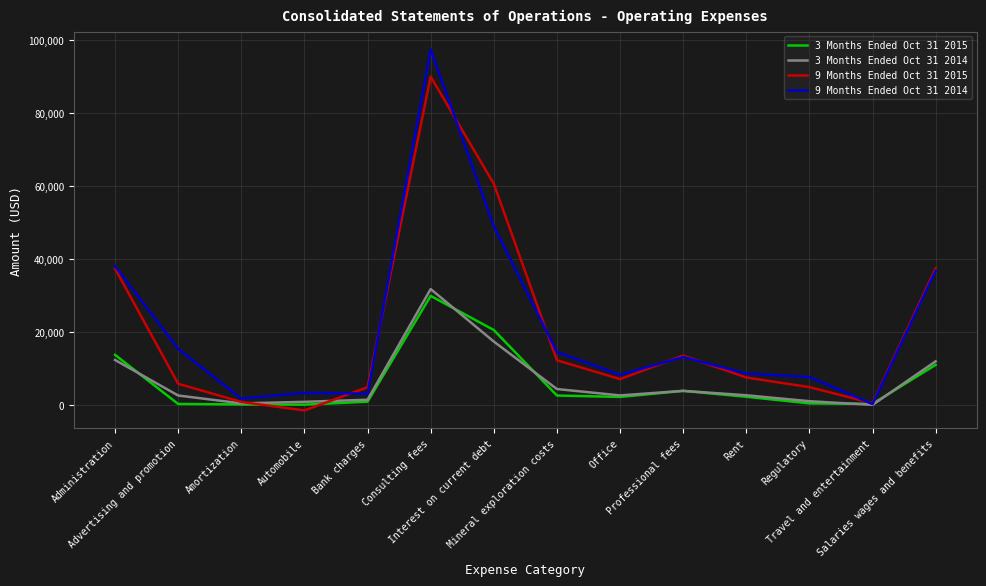

Which series has the largest range (max minus min)?

9 Months Ended Oct 31 2014